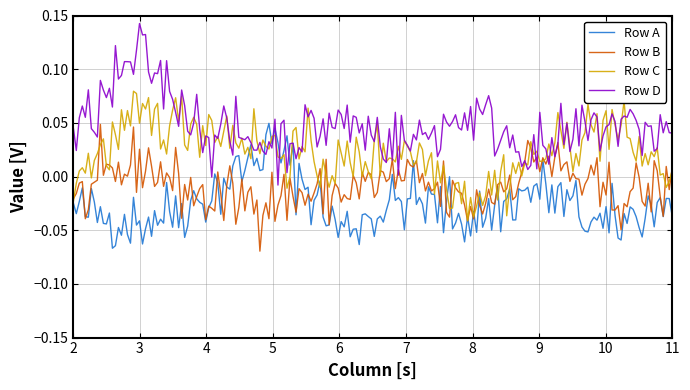

Which series has the largest total across all categories?

Row D